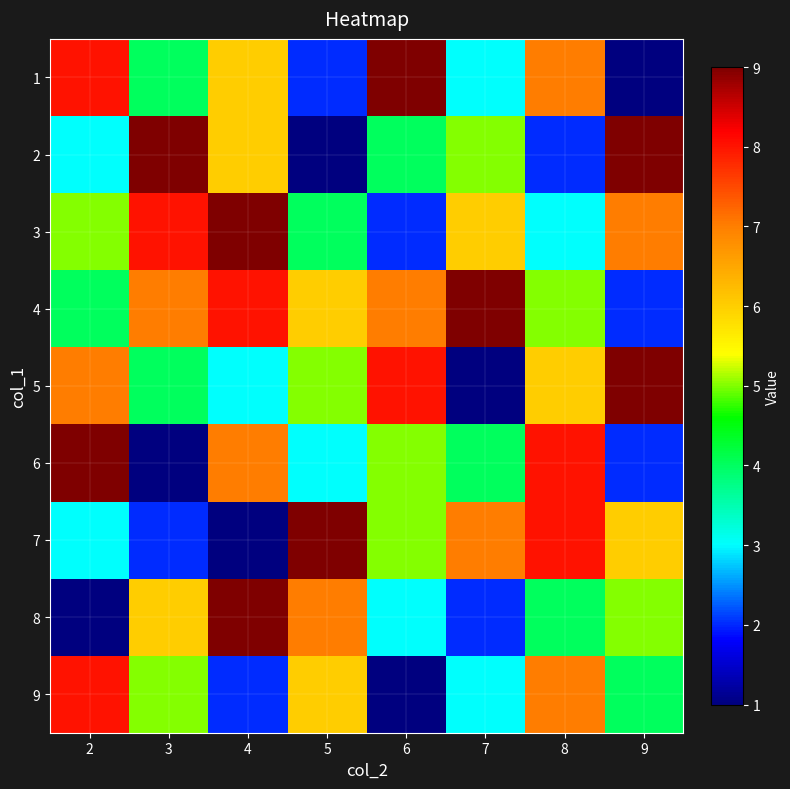

Which has a higher value, 4 or 8?

8